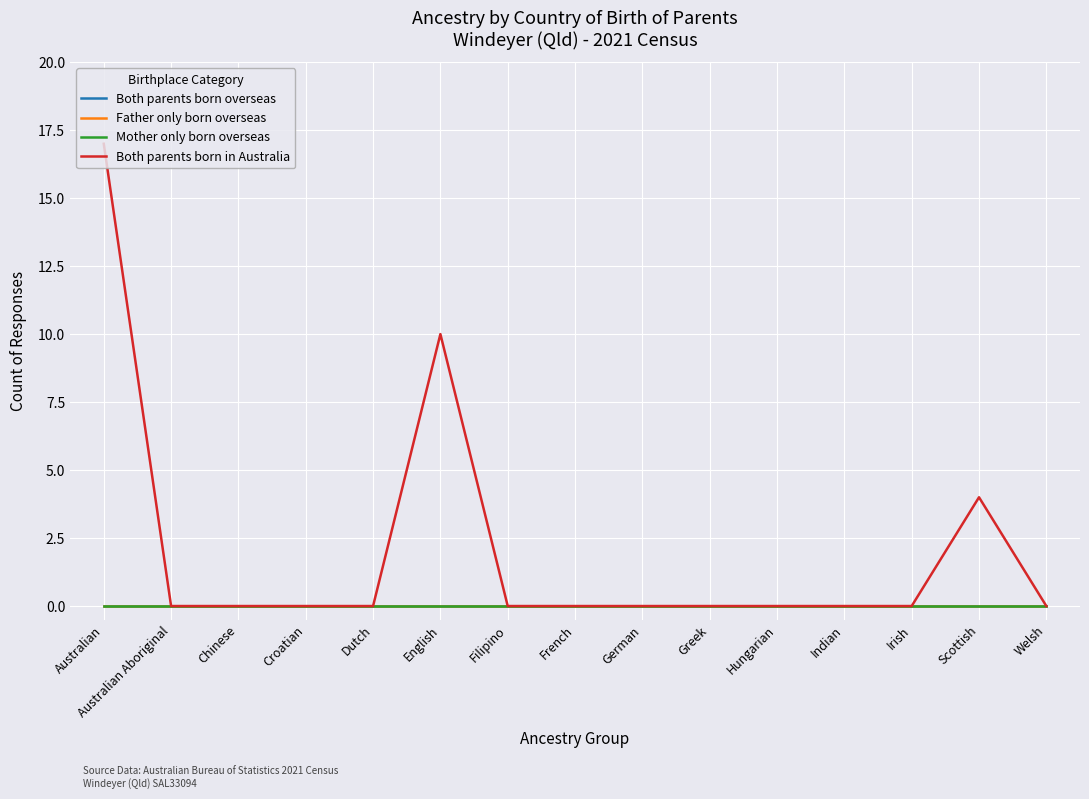

Is it true that Both parents born in Australia equals 0 at Hungarian?

True